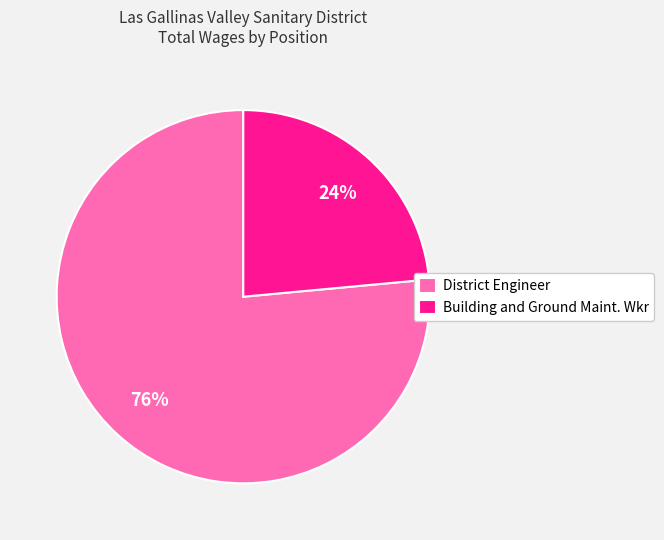

To the nearest percent, what is the combined percentage of District Engineer and Building and Ground Maint. Wkr?

100%